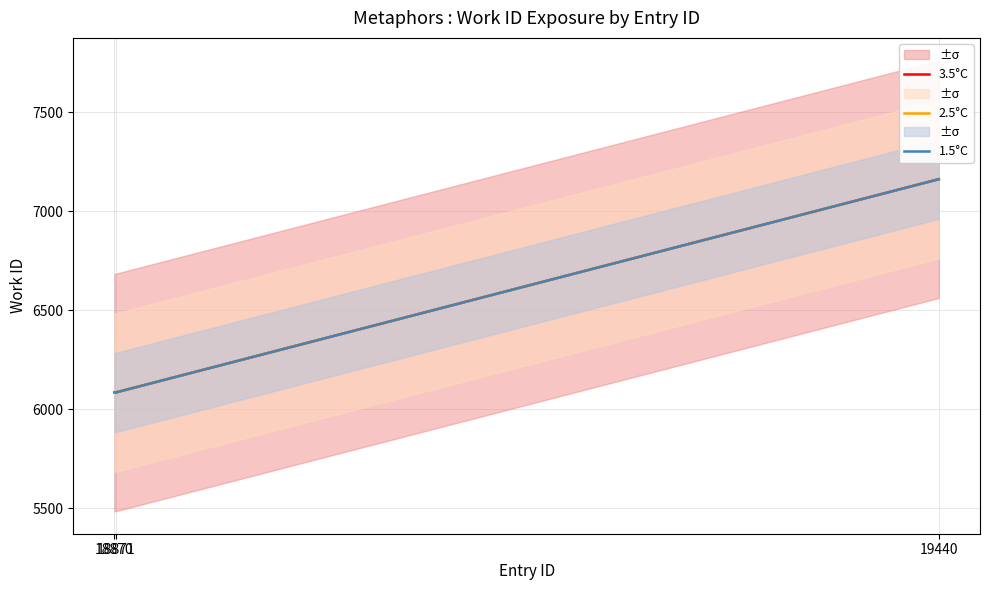

How many 1.5°C values are between 6085 and 7162?

3